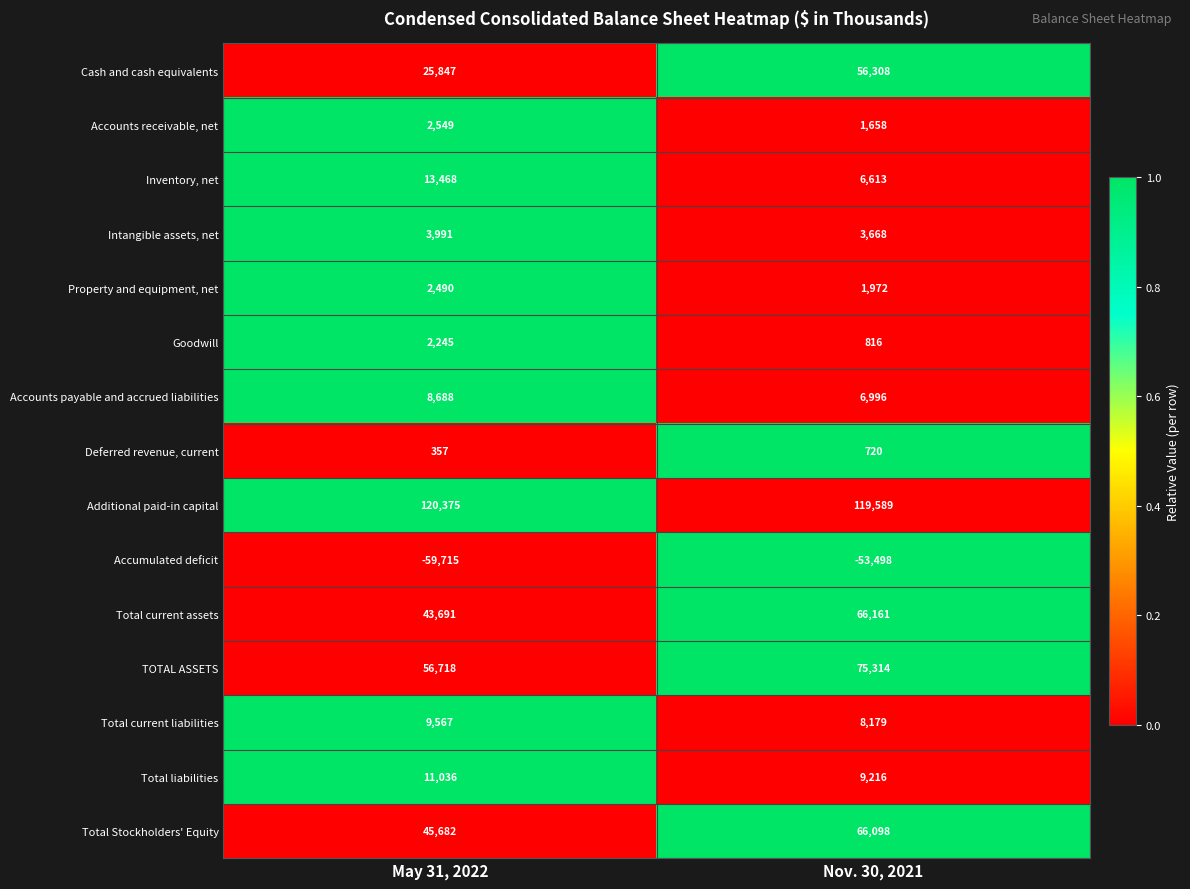

Reading right to left, list all the values displayed in this chart.

Cash and cash equivalents: 56308	25847
Accounts receivable, net: 1658	2549
Inventory, net: 6613	13468
Intangible assets, net: 3668	3991
Property and equipment, net: 1972	2490
Goodwill: 816	2245
Accounts payable and accrued liabilities: 6996	8688
Deferred revenue, current: 720	357
Additional paid-in capital: 119589	120375
Accumulated deficit: -53498	-59715
Total current assets: 66161	43691
TOTAL ASSETS: 75314	56718
Total current liabilities: 8179	9567
Total liabilities: 9216	11036
Total Stockholders' Equity: 66098	45682